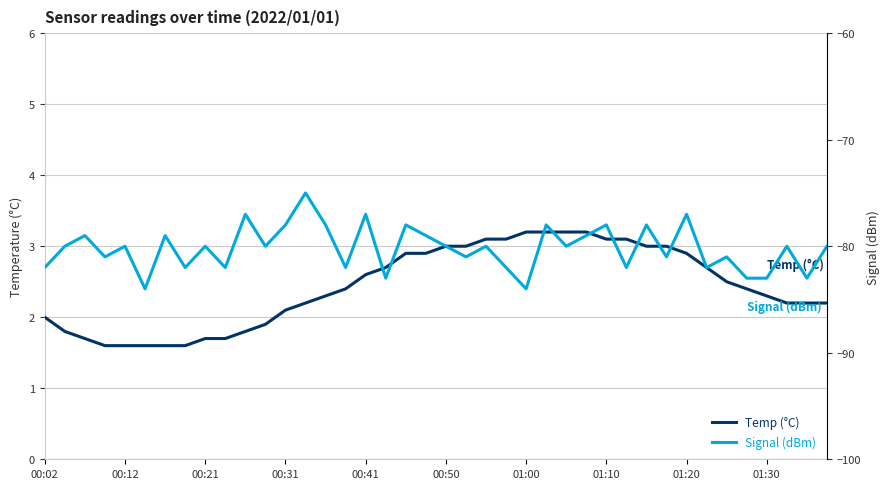

At which category is the sum across all series the highest?

13